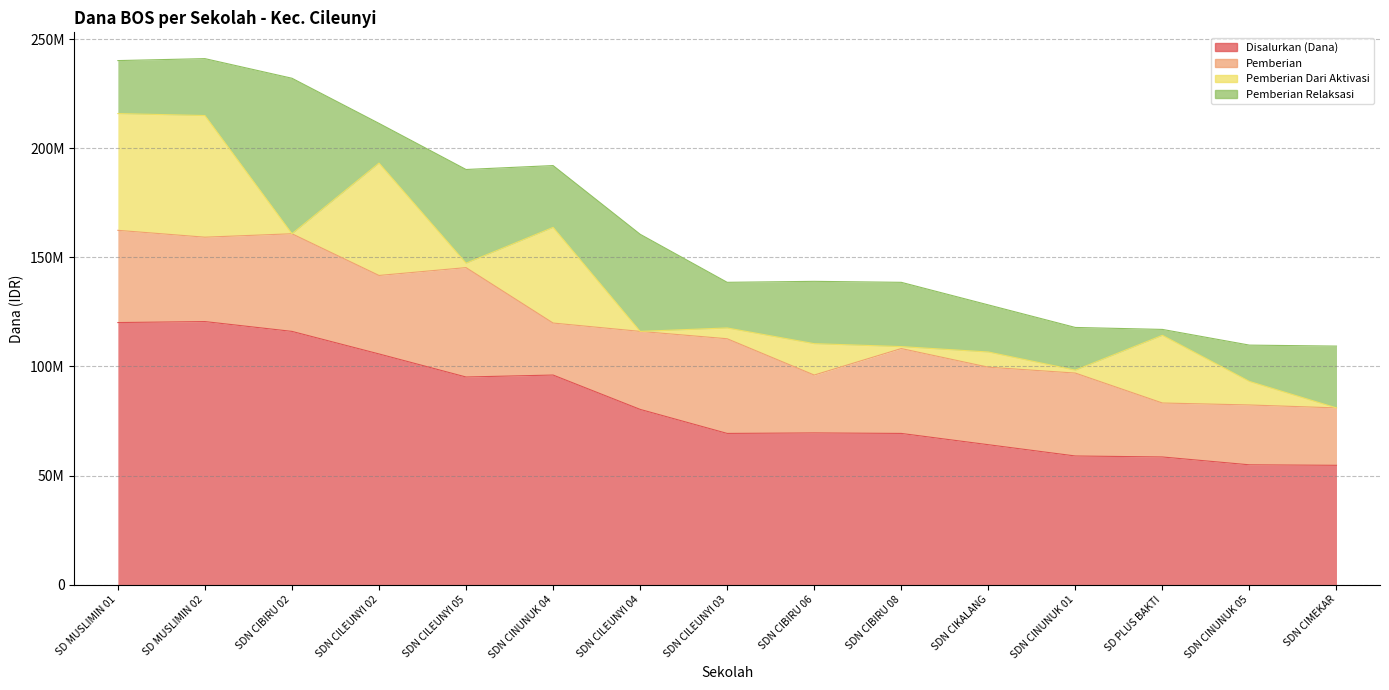

What position from the right is SDN CIBIRU 08?

6